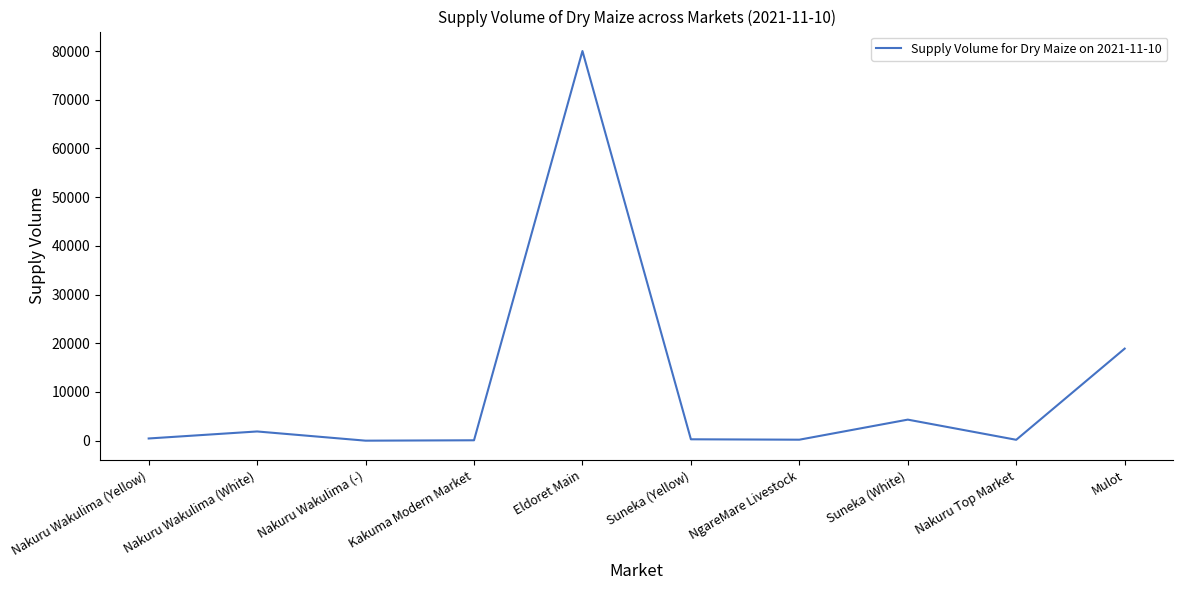

What is the difference between the maximum and minimum values?

80000